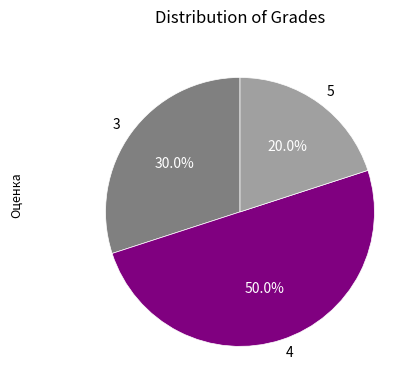

What percentage is the 4 slice, to the nearest percent?

50%